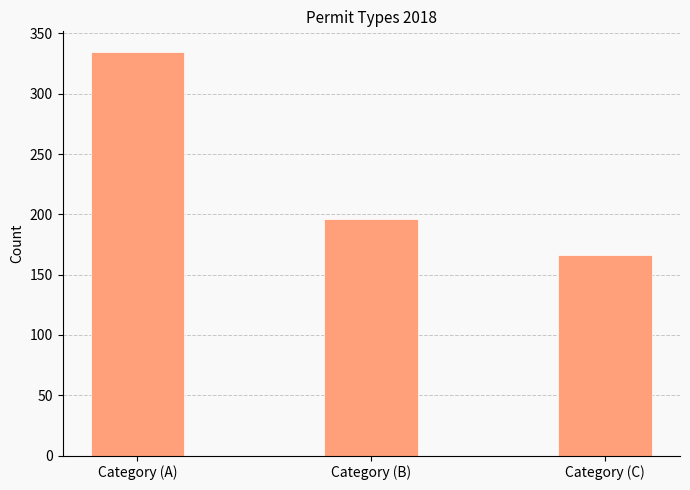

How many data points does each series have?

3